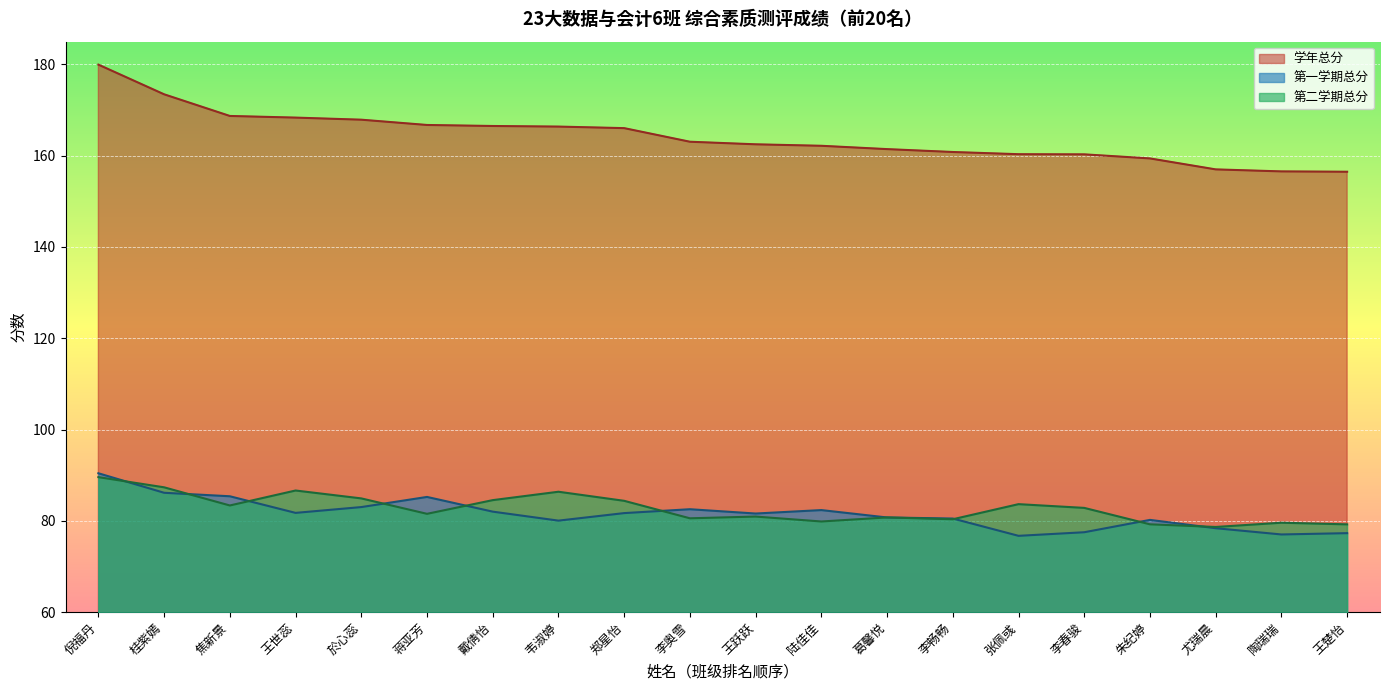

What is the difference between the 第一学期总分 values at 尤瑞晨 and 郑星怡?

3.3